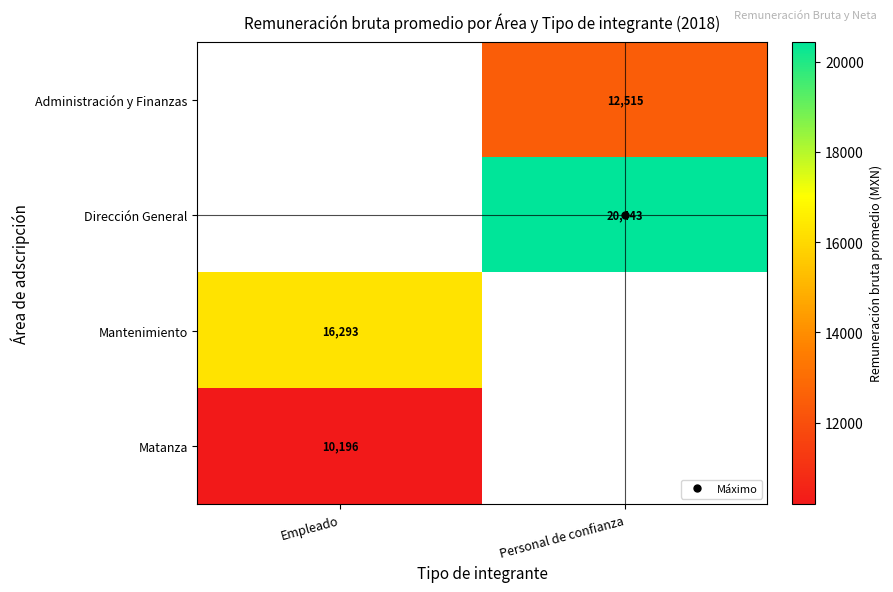

Which series has the largest range (max minus min)?

Mantenimiento